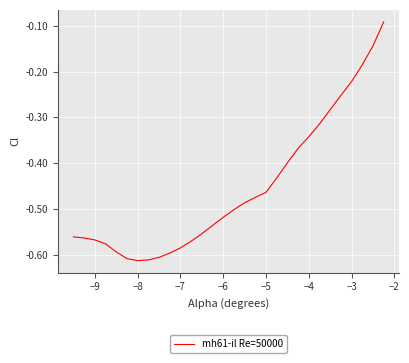

What is the difference between the maximum and minimum values?

0.5